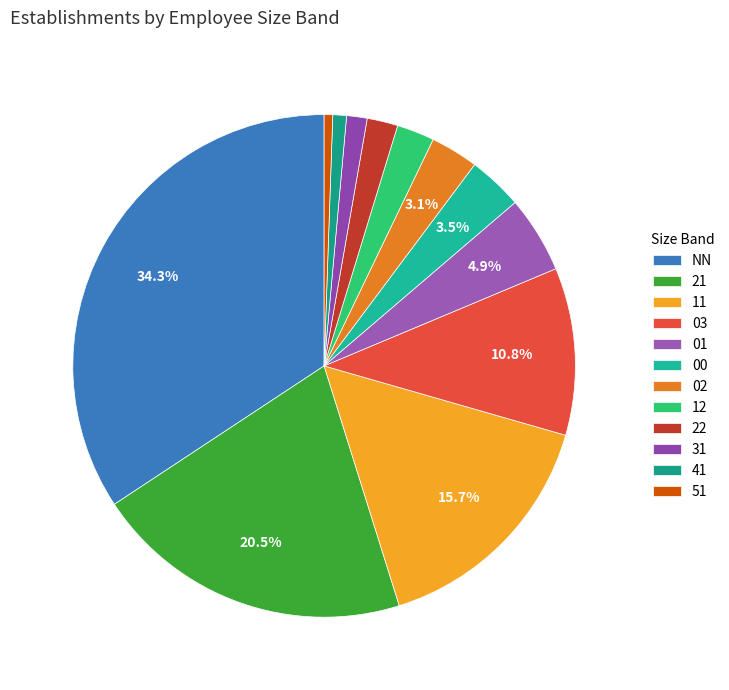

Rank the categories by value from lowest to highest.

51, 41, 31, 22, 12, 02, 00, 01, 03, 11, 21, NN